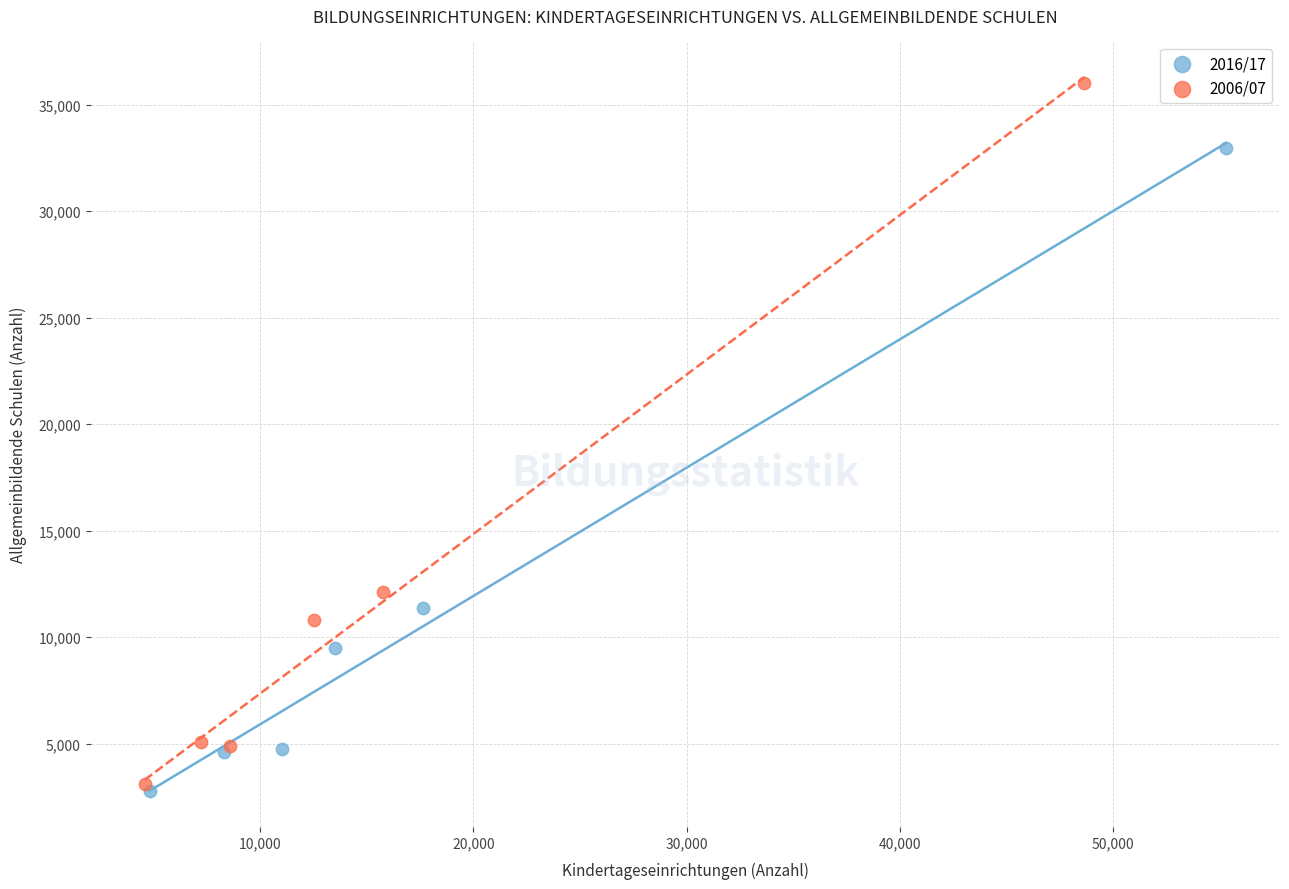

Which series contains the highest Y value?

2006/07